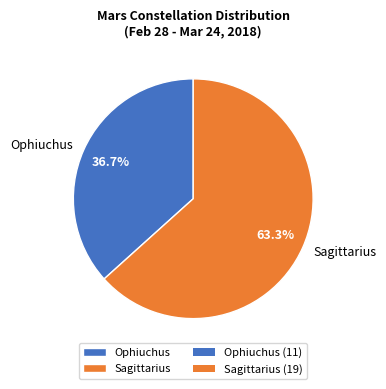

Does Sagittarius account for over 50% of the chart?

Yes